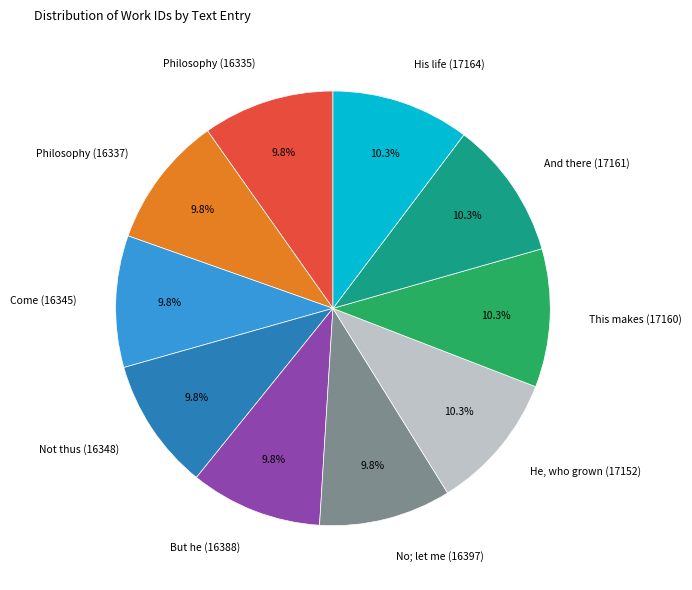

Does But he (16388) account for over 50% of the chart?

No